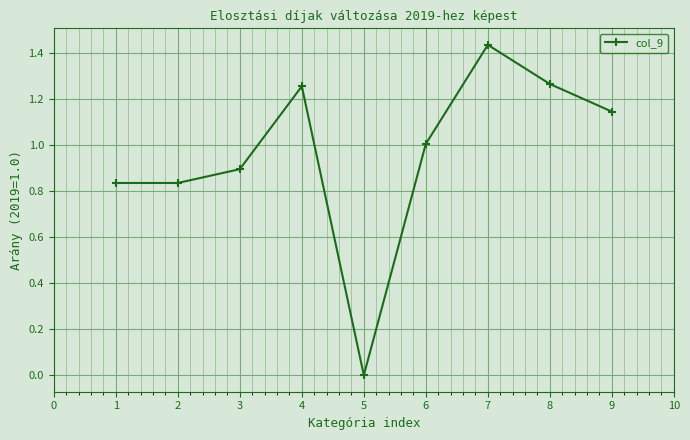

What is the sum of the values at 1 and 6?

1.8